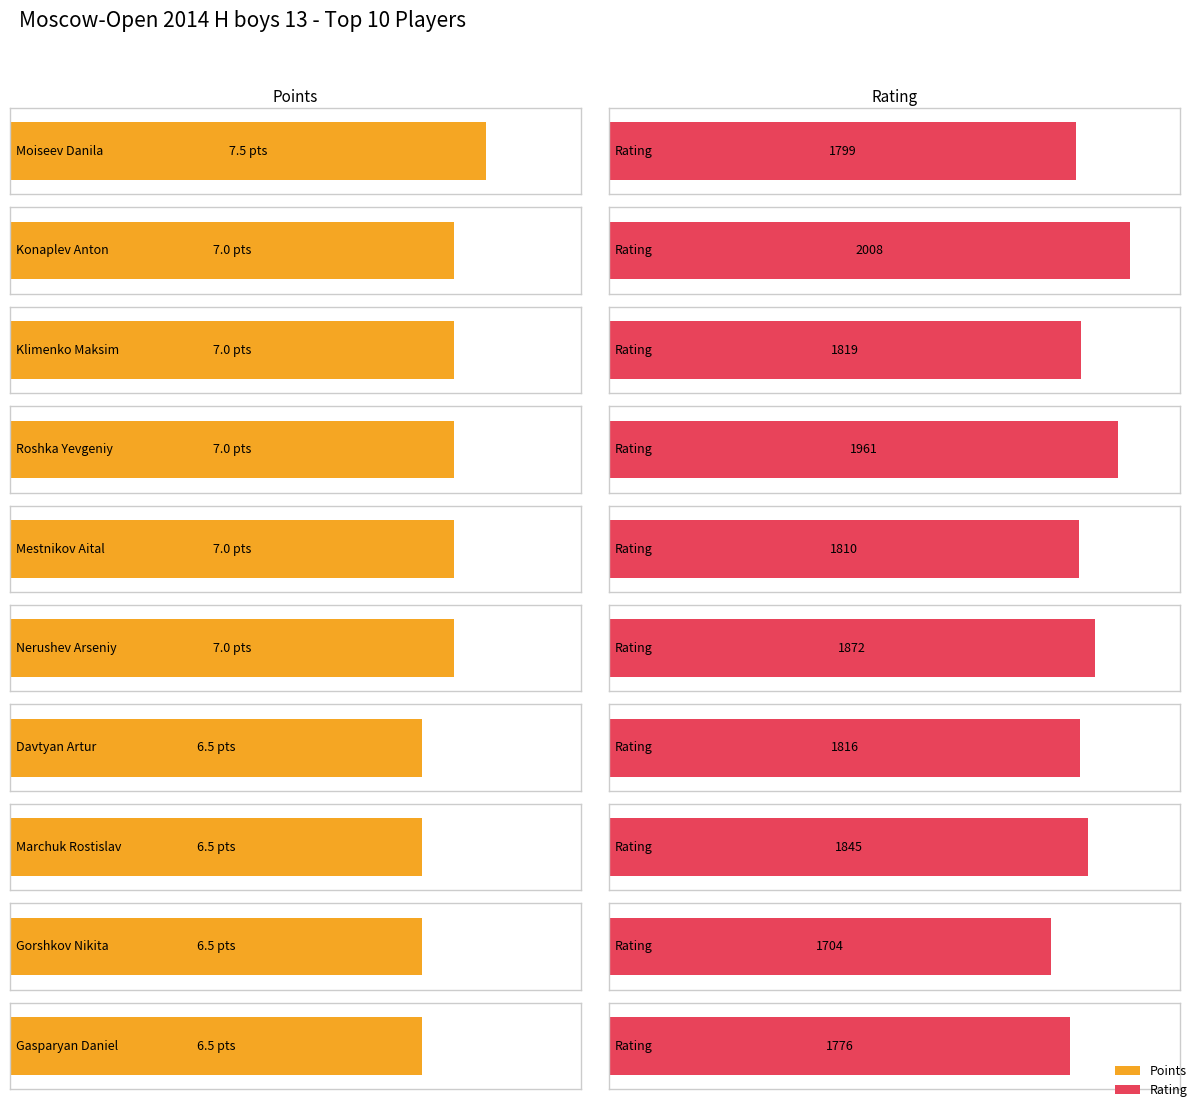

What are all the series names shown in the legend?

Points, Rating